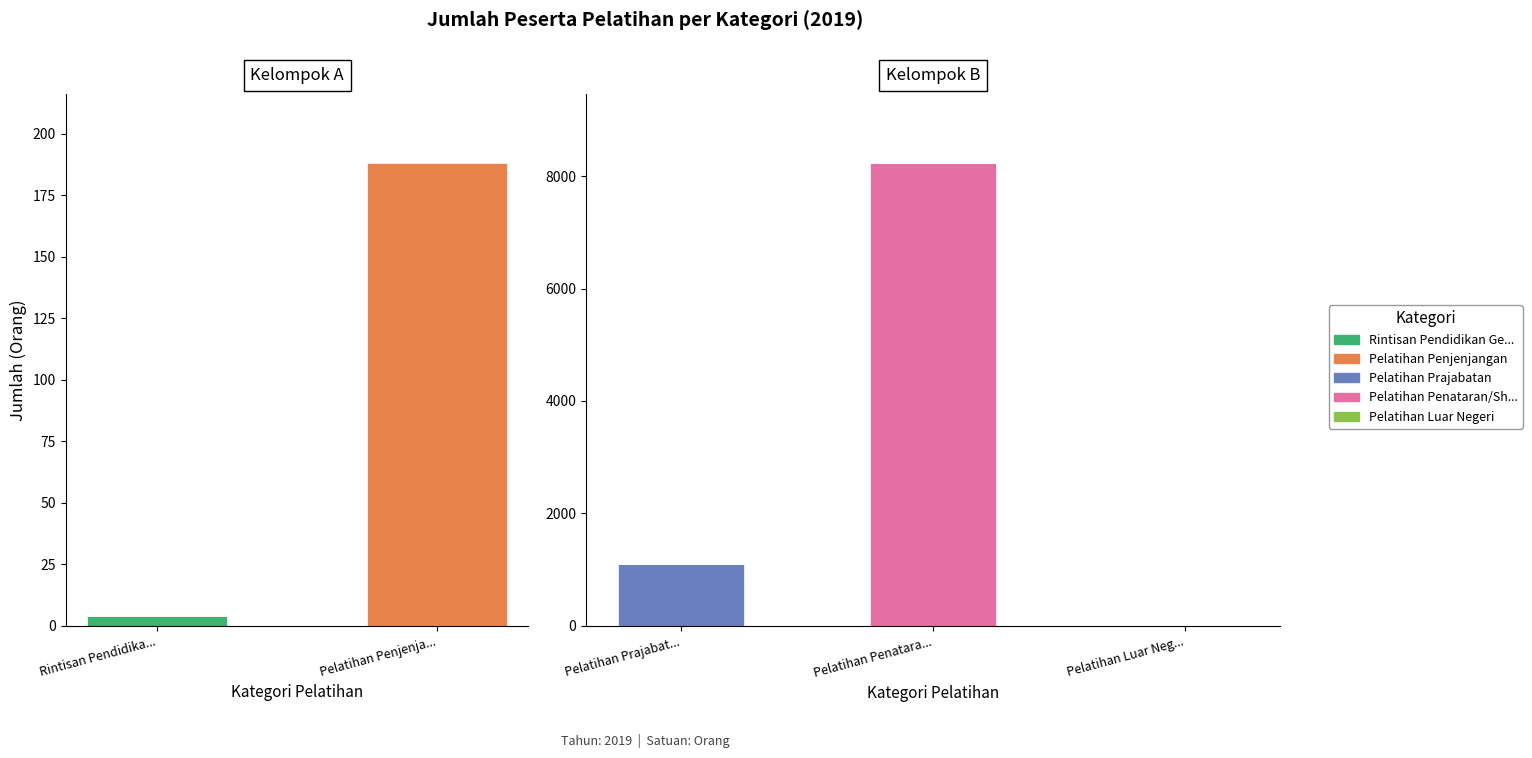

What is the sum of all Rintisan Pendidikan Gelar (S2/S3) values?

4